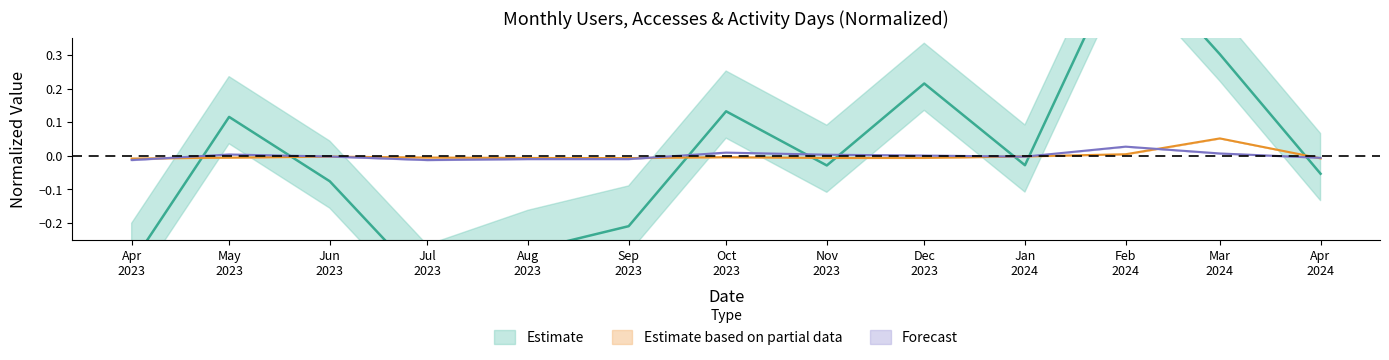

Rank the categories by Activity Days value from highest to lowest.

Feb 2024, Oct 2023, Mar 2024, May 2023, Nov 2023, Dec 2023, Jun 2023, Jan 2024, Apr 2024, Aug 2023, Sep 2023, Apr 2023, Jul 2023